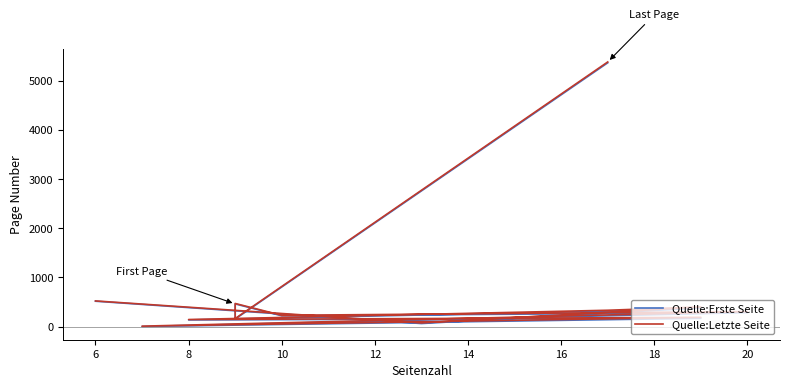

What is the average value of the Quelle:Letzte Seite series?

685